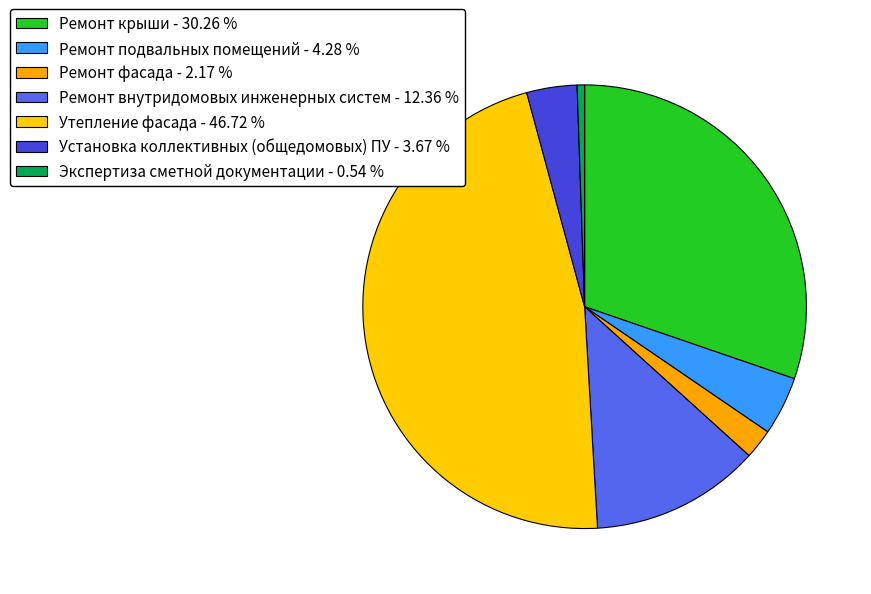

Is there a majority slice in this chart?

No